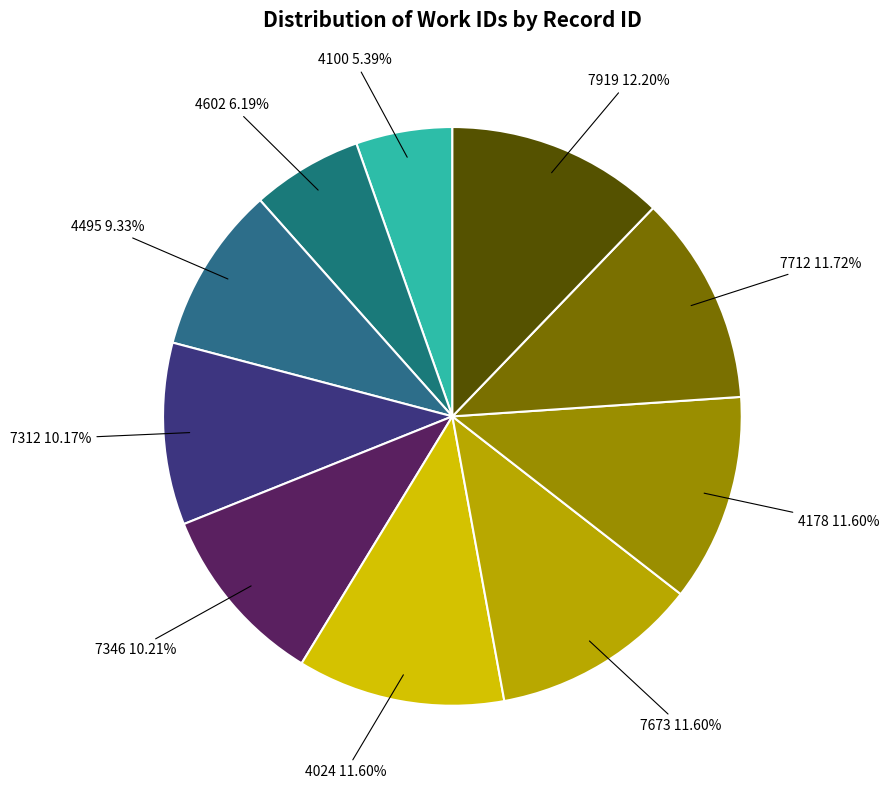

Rank the categories by value from lowest to highest.

4100, 4602, 4495, 7312, 7346, 4024, 7673, 4178, 7712, 7919